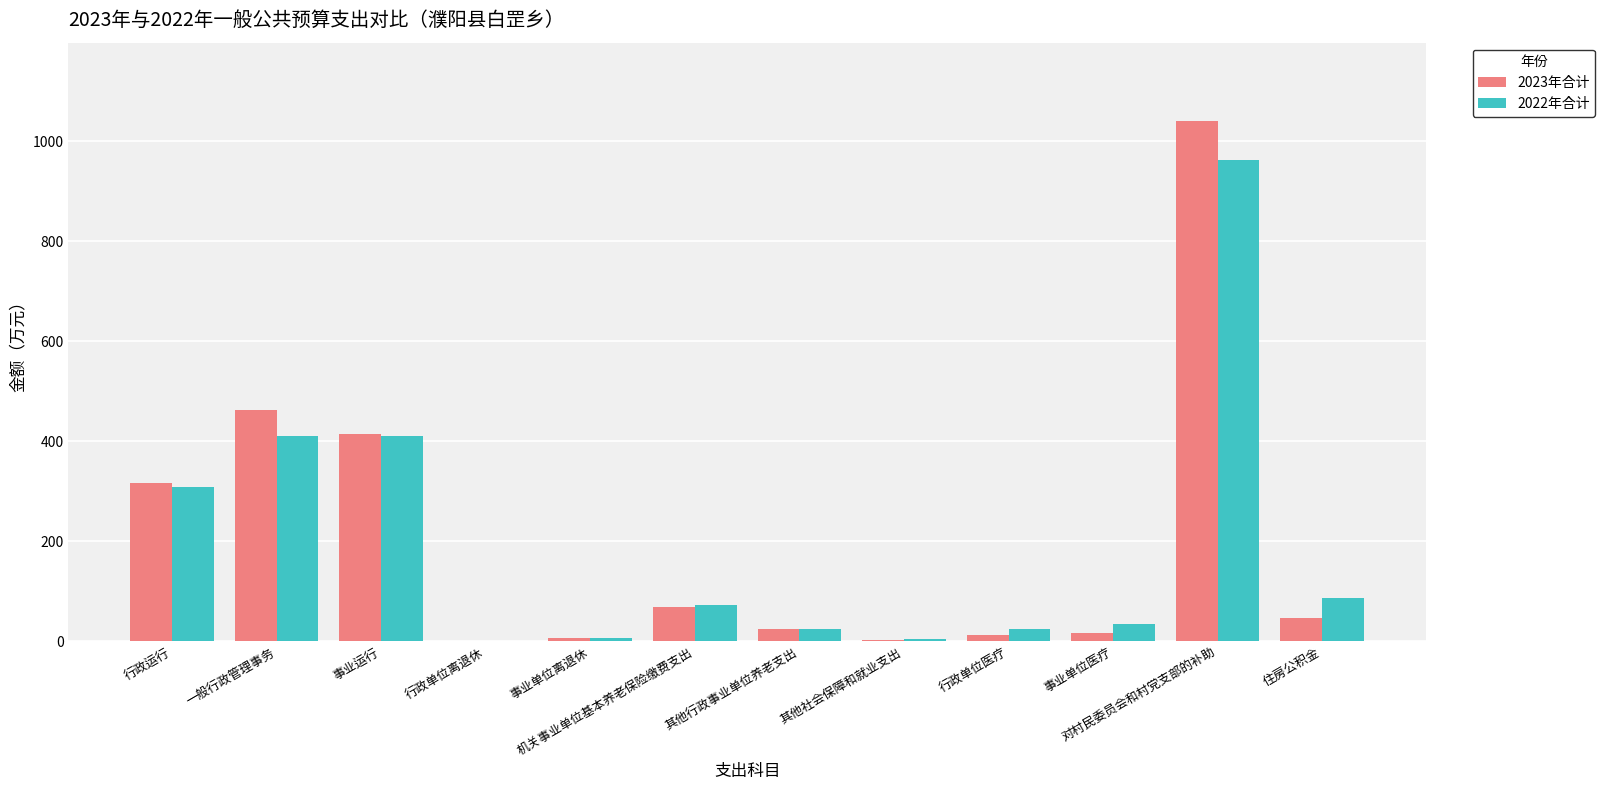

Does the chart contain stacked bars?

No